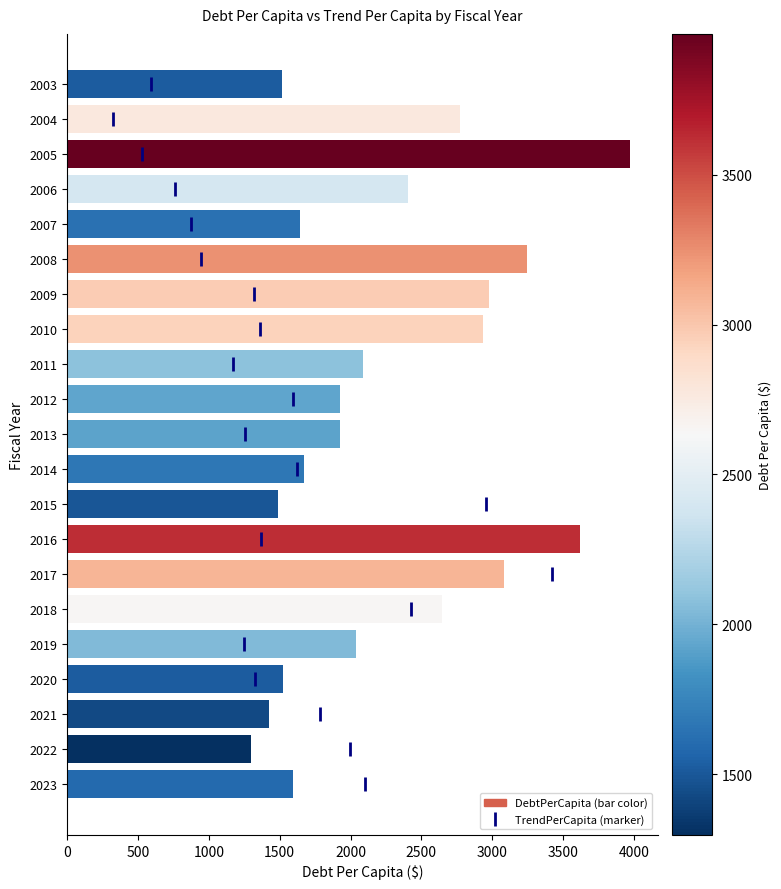

What is the average value?

2276.0